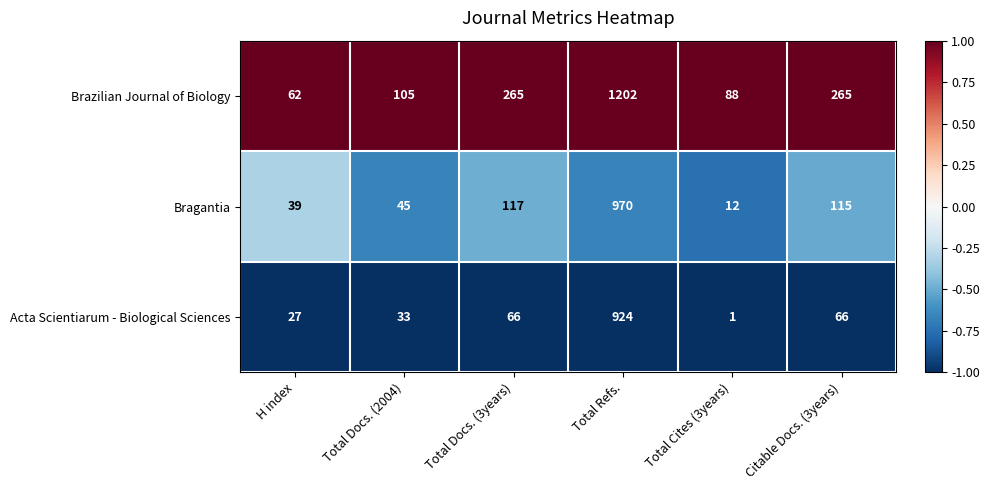

Reading left to right, extract all data points from this chart.

Brazilian Journal of Biology: H index=62	Total Docs. (2004)=105	Total Docs. (3years)=265	Total Refs.=1202	Total Cites (3years)=88	Citable Docs. (3years)=265
Bragantia: H index=39	Total Docs. (2004)=45	Total Docs. (3years)=117	Total Refs.=970	Total Cites (3years)=12	Citable Docs. (3years)=115
Acta Scientiarum - Biological Sciences: H index=27	Total Docs. (2004)=33	Total Docs. (3years)=66	Total Refs.=924	Total Cites (3years)=1	Citable Docs. (3years)=66